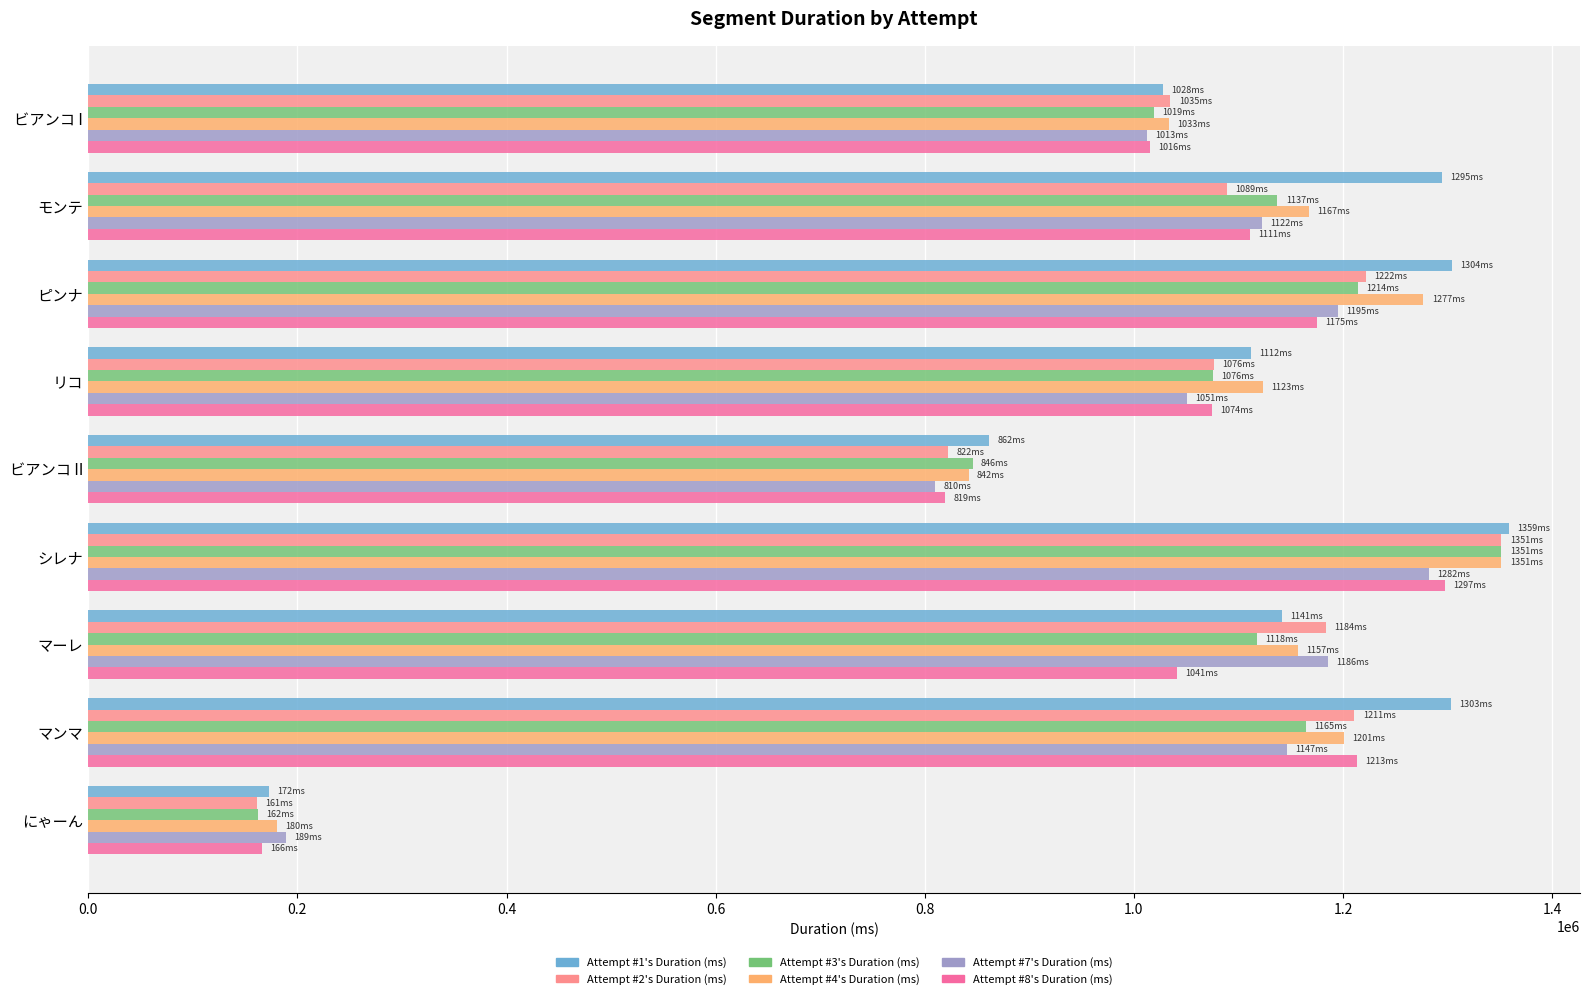

At which category is the sum across all series the highest?

シレナ